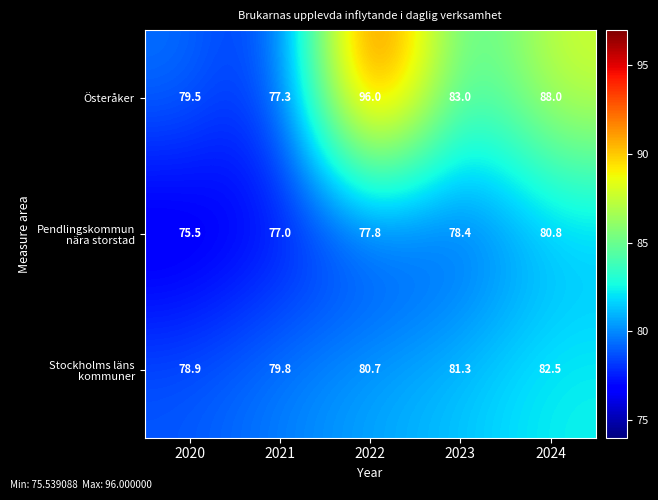

Which series has the largest range (max minus min)?

Österåker